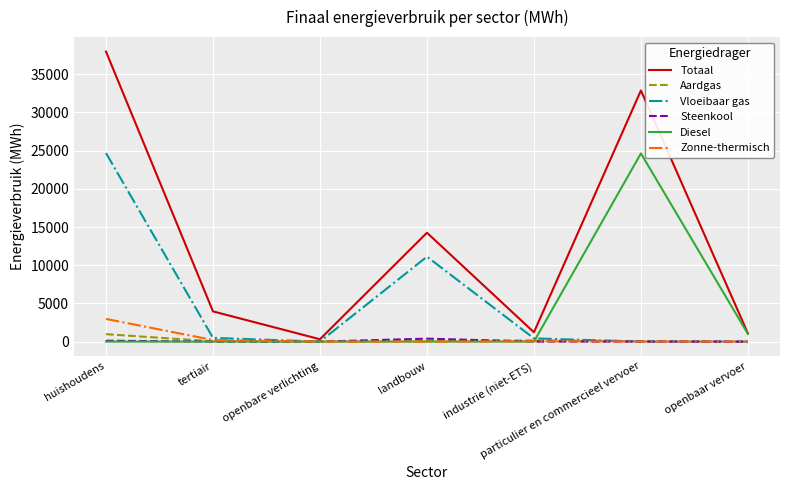

Which series has the largest total across all categories?

Totaal